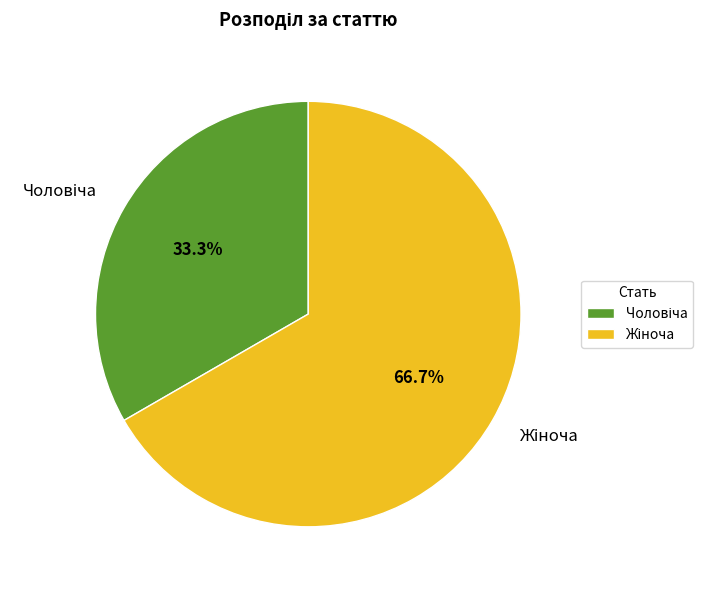

Is there any slice that represents more than half of the pie?

Yes